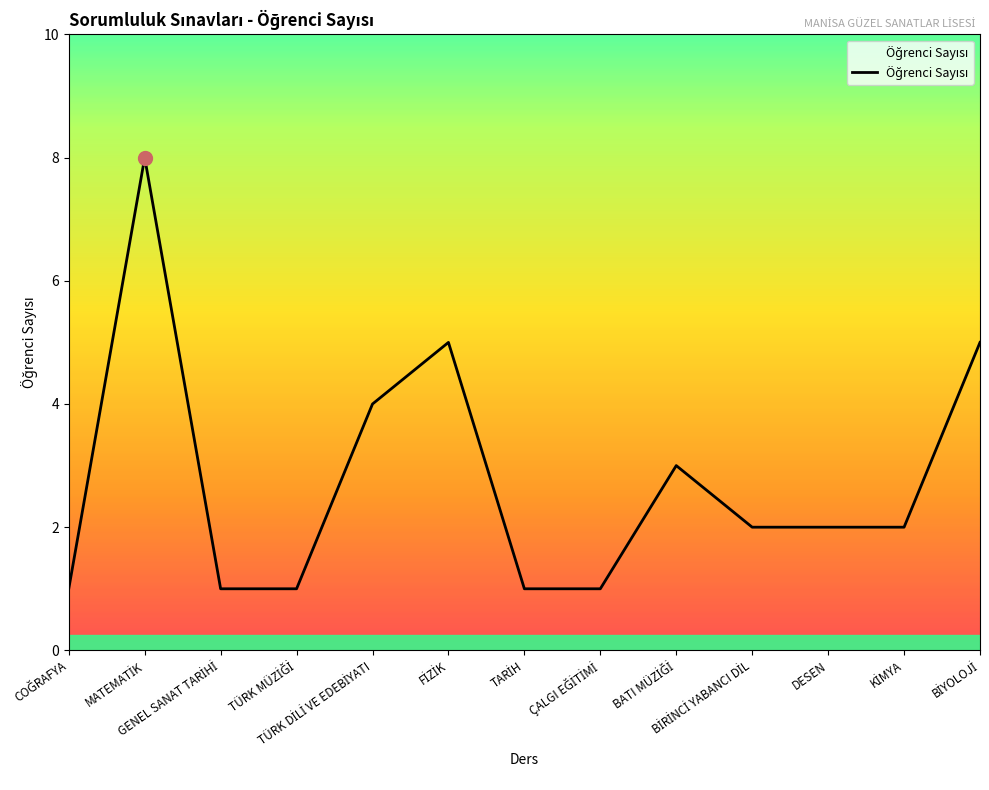

What is the greatest value displayed?

8